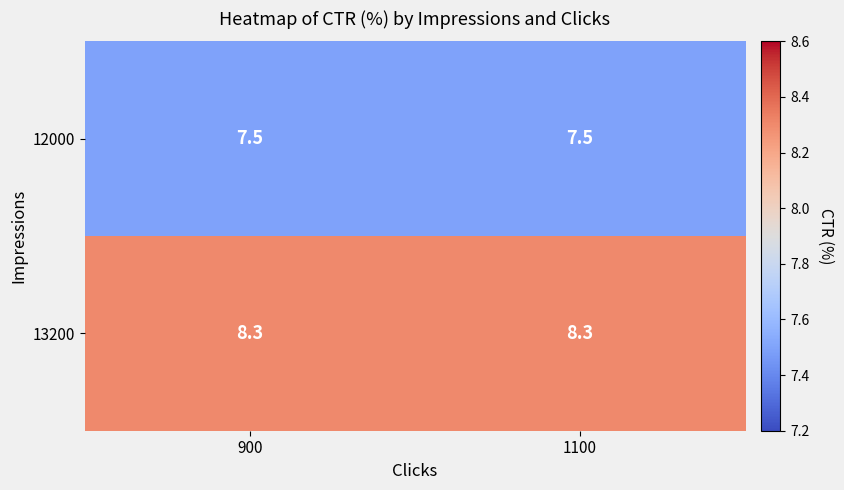

How many series are shown in this chart?

2